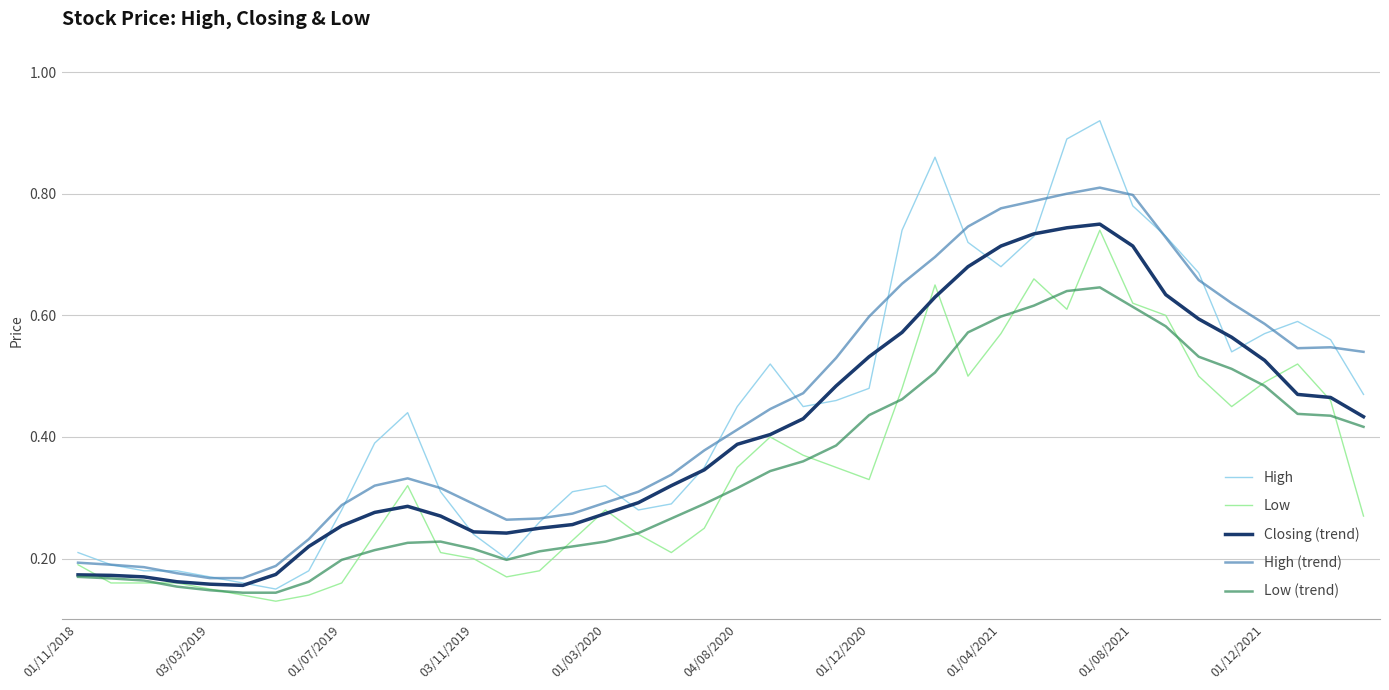

What are all the series names shown in the legend?

High, Low, Closing (trend), High (trend), Low (trend)